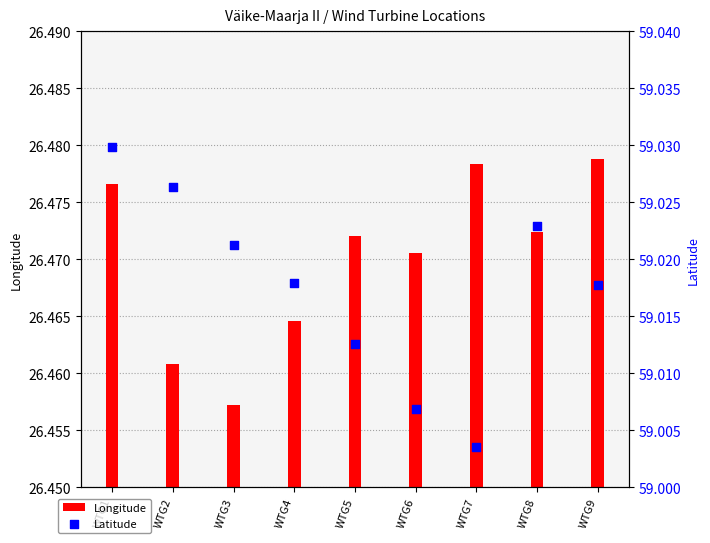

At which category is the sum across all series the highest?

WTG1